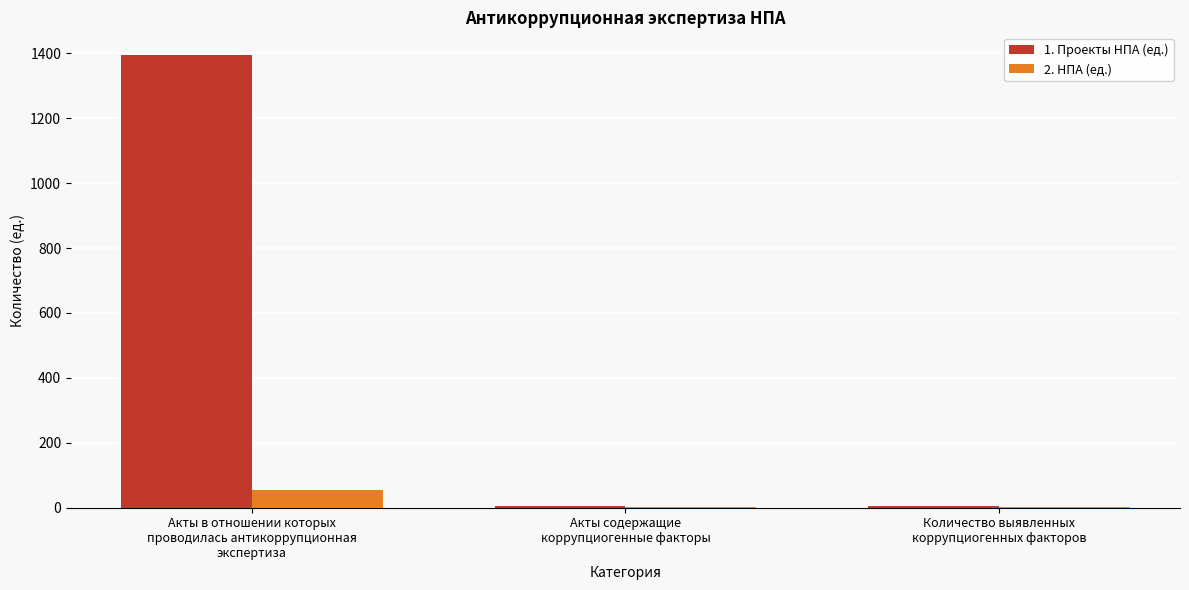

How many distinct data groups are displayed?

2